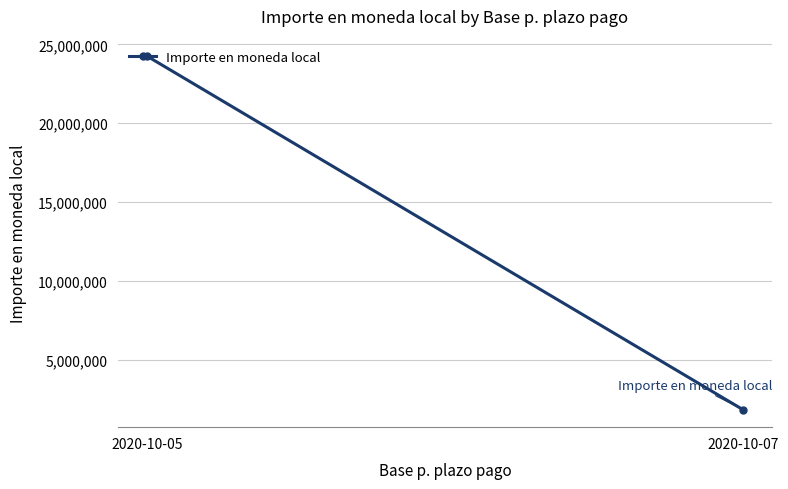

Reading left to right, what are all the values shown in this chart?

2020-10-05=24241352	2020-10-07=1845452